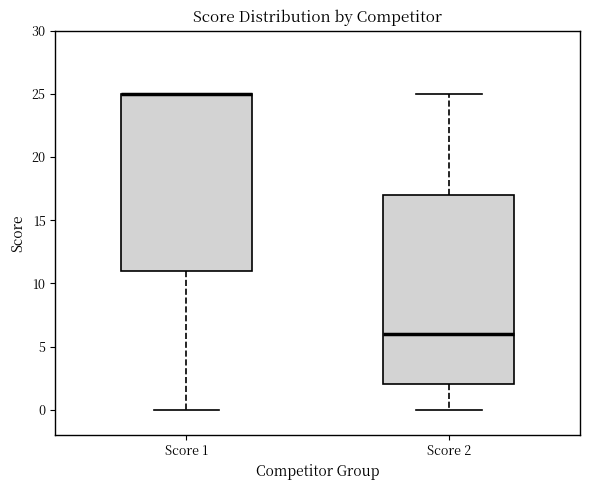

Reading left to right, read every box against the y-axis: the position of its median line, the range the box covers, and the ends of its whiskers. The values are not printed on the chart, so give them approximately, as read against the axis.

Score 1: median 25 (drawn on the box's upper edge), box 11 to 25, whiskers 0 to 25
Score 2: median 6, box 2 to 17, whiskers 0 to 25